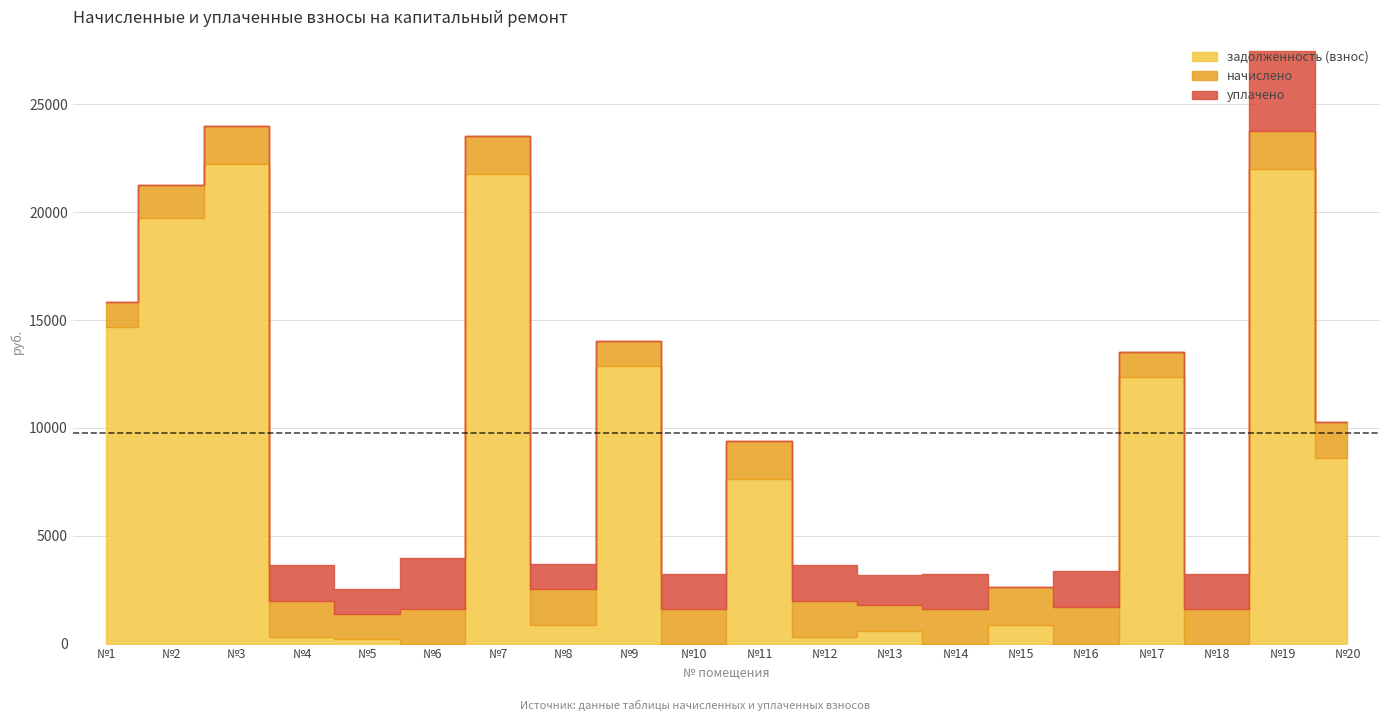

True or false: уплачено has a value of 2200.6 at 14.

False